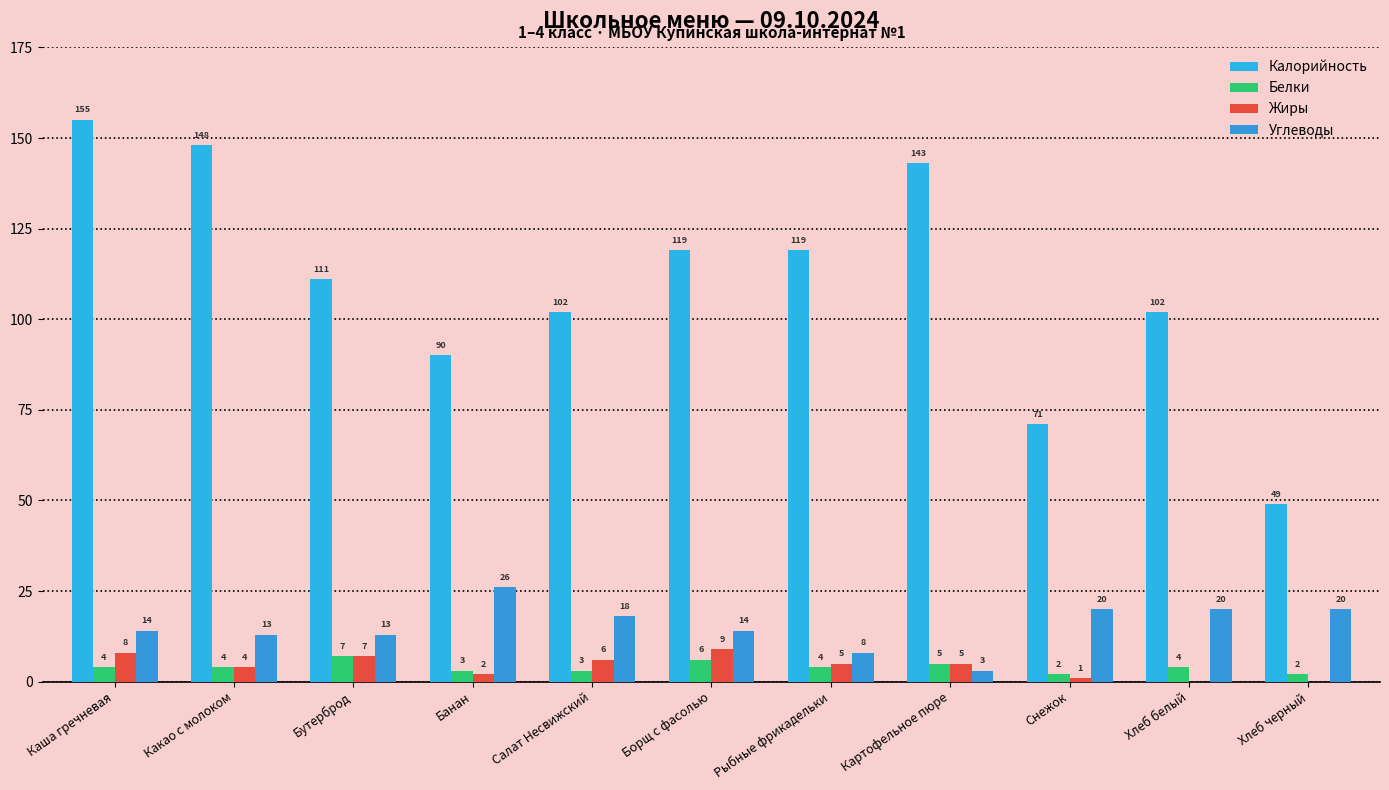

At how many categories does at least one series exceed 105?

6